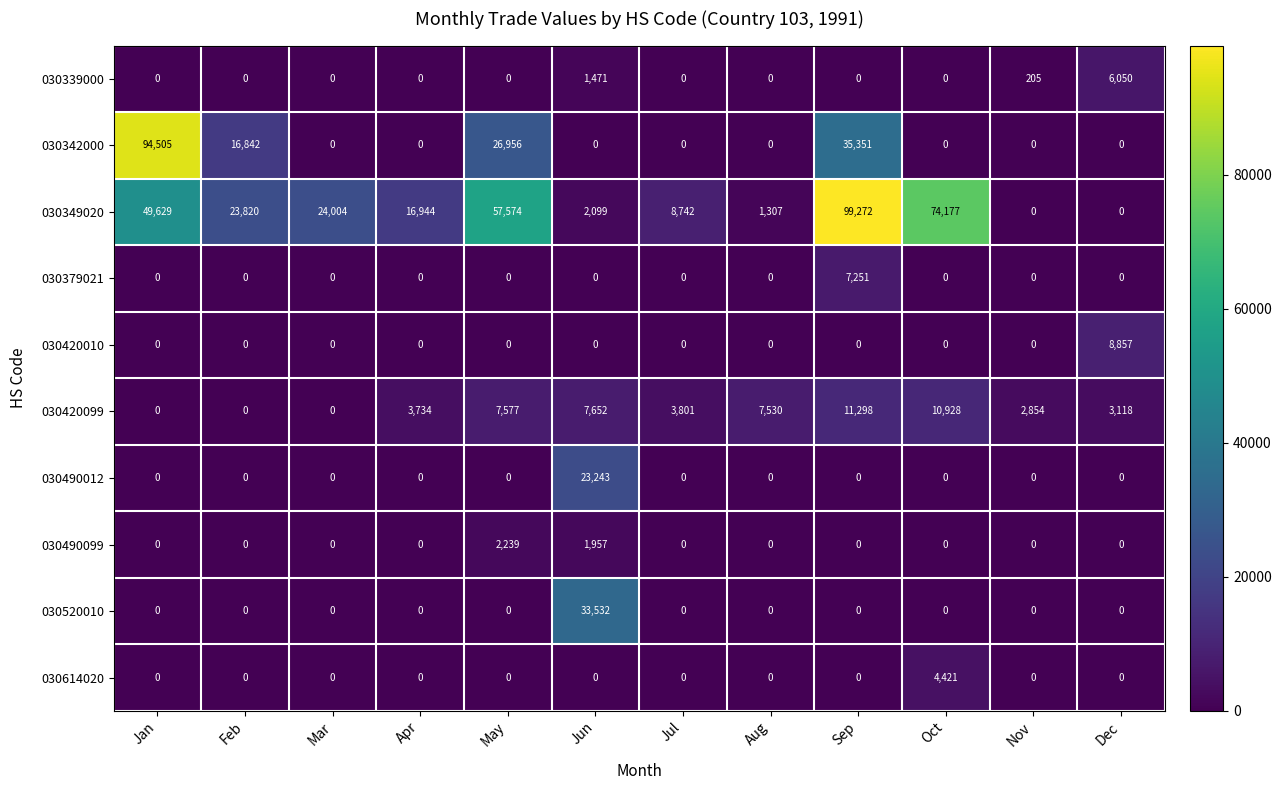

Which category has the highest value in the 030420099 series?

Sep